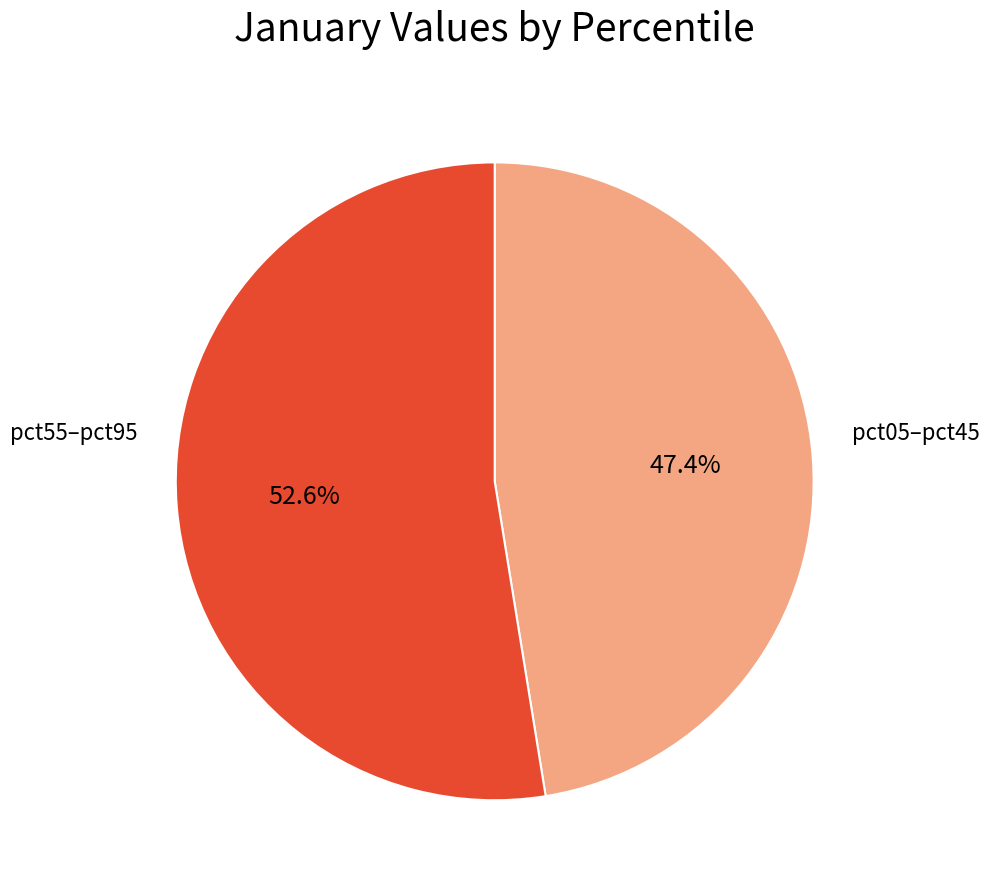

To the nearest percent, what is the difference between the largest and smallest slice percentages?

5%